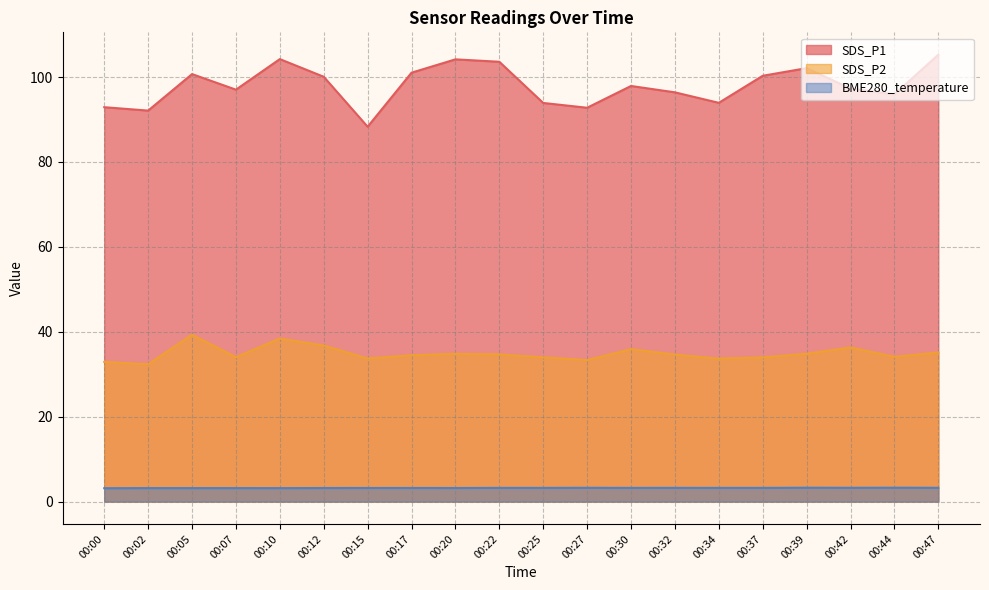

List the labels in order of SDS_P2 value, smallest first.

00:02, 00:00, 00:27, 00:34, 00:15, 00:25, 00:37, 00:07, 00:44, 00:17, 00:32, 00:22, 00:20, 00:39, 00:47, 00:30, 00:42, 00:12, 00:10, 00:05